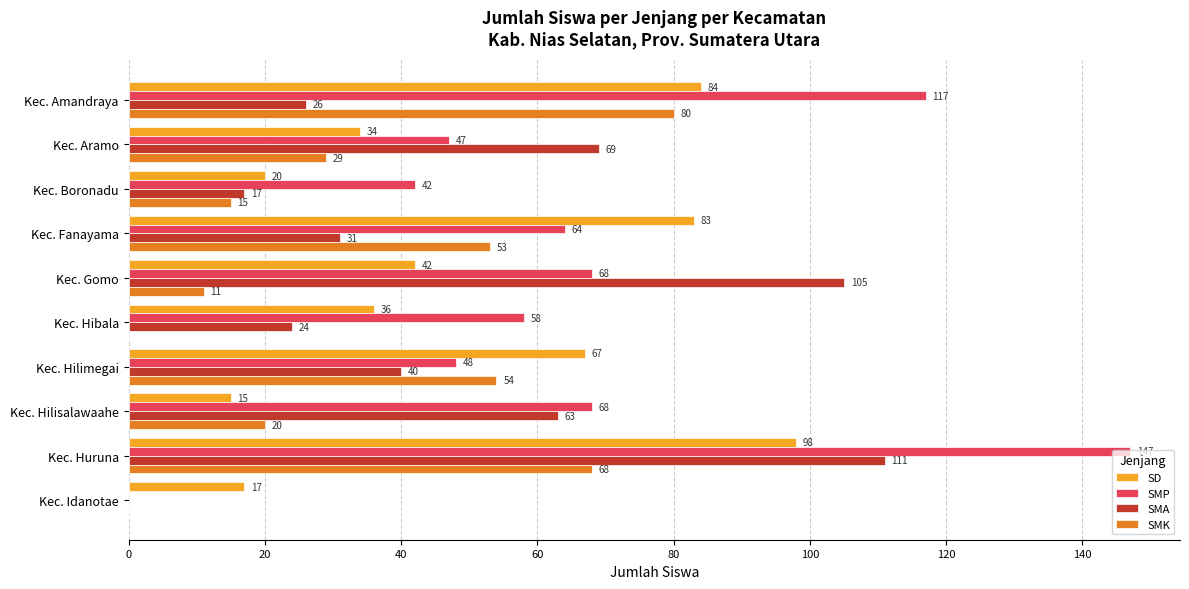

Is it true that SD equals 7 at Kec. Boronadu?

False